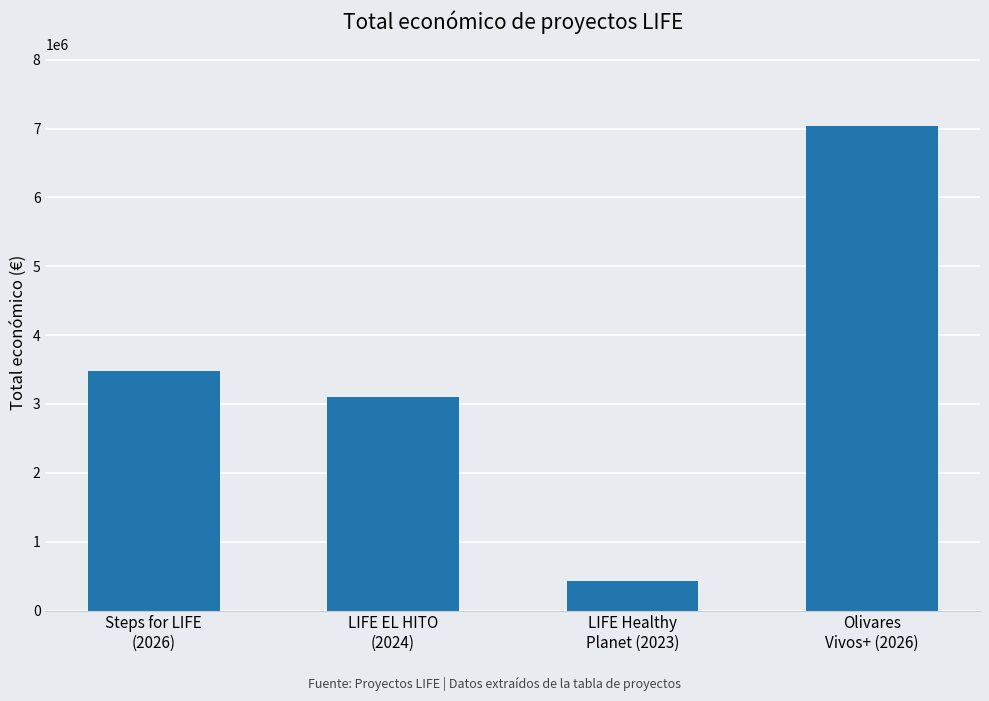

What is the difference between the values at LIFE EL HITO
(2024) and Steps for LIFE
(2026)?

363815